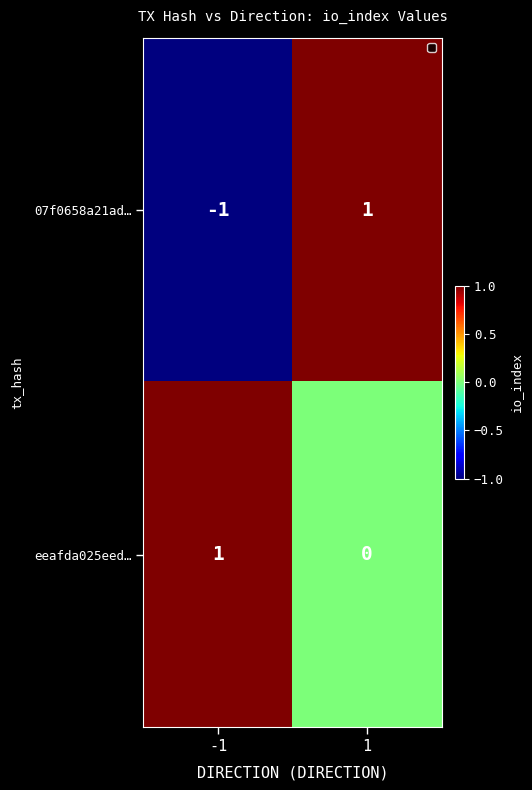

Rank the series at -1 from highest to lowest value.

eeafda025eed…, 07f0658a21ad…